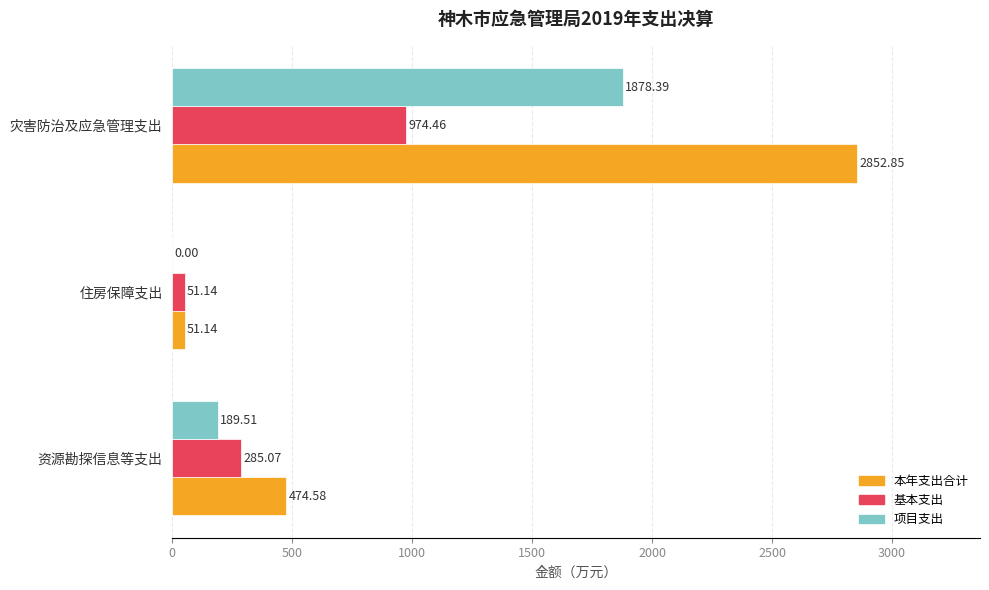

What is the total value across all series at 灾害防治及应急管理支出?

5705.7